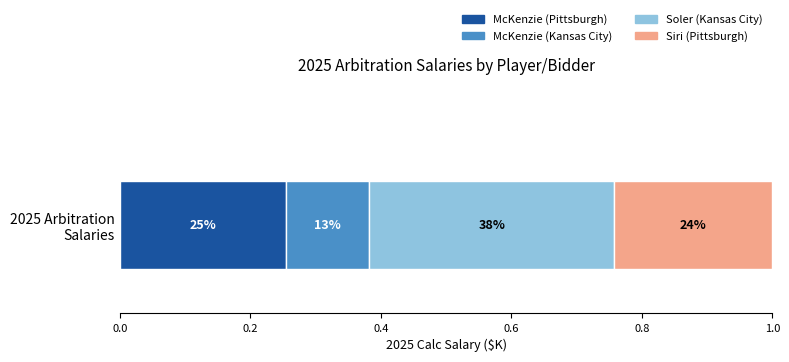

What are all the series names shown in the legend?

McKenzie (Pittsburgh), McKenzie (Kansas City), Soler (Kansas City), Siri (Pittsburgh)